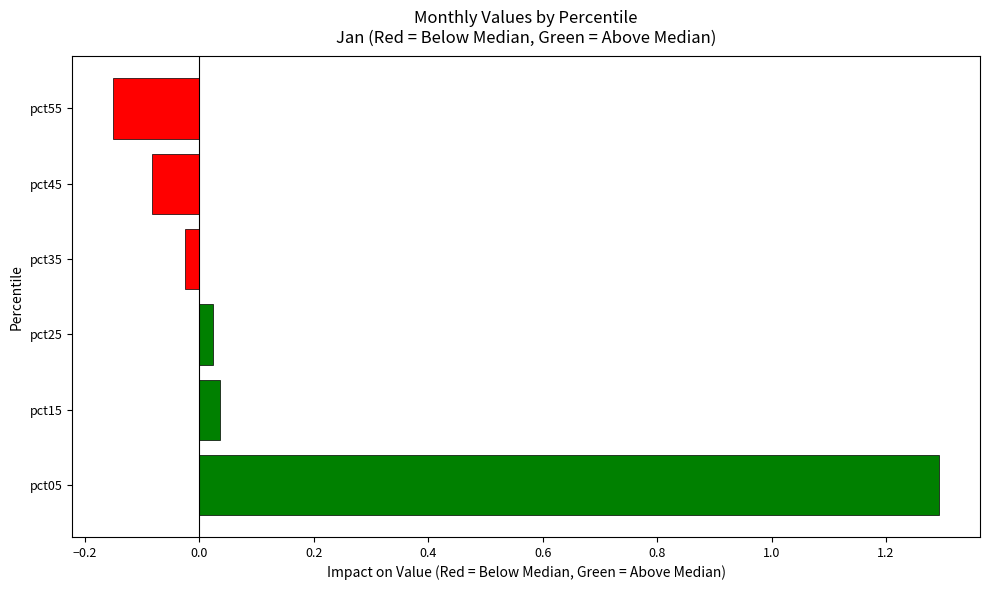

Which label corresponds to the largest value in the chart?

pct05